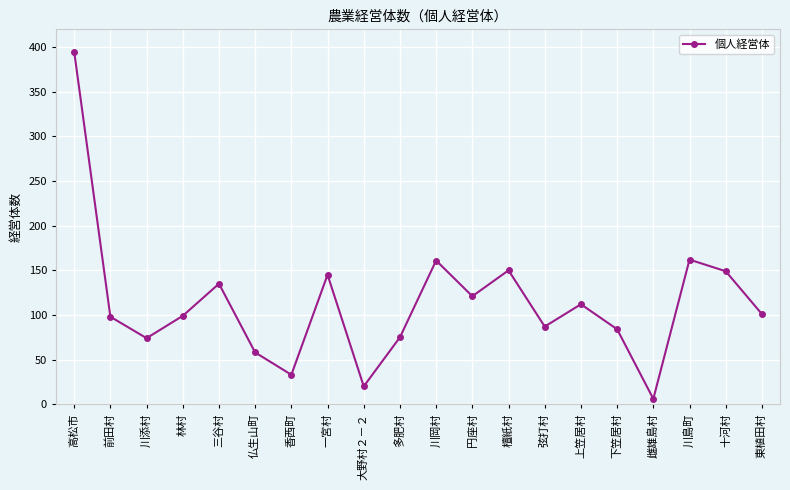

True or false: the data shows 254 at 十河村.

False